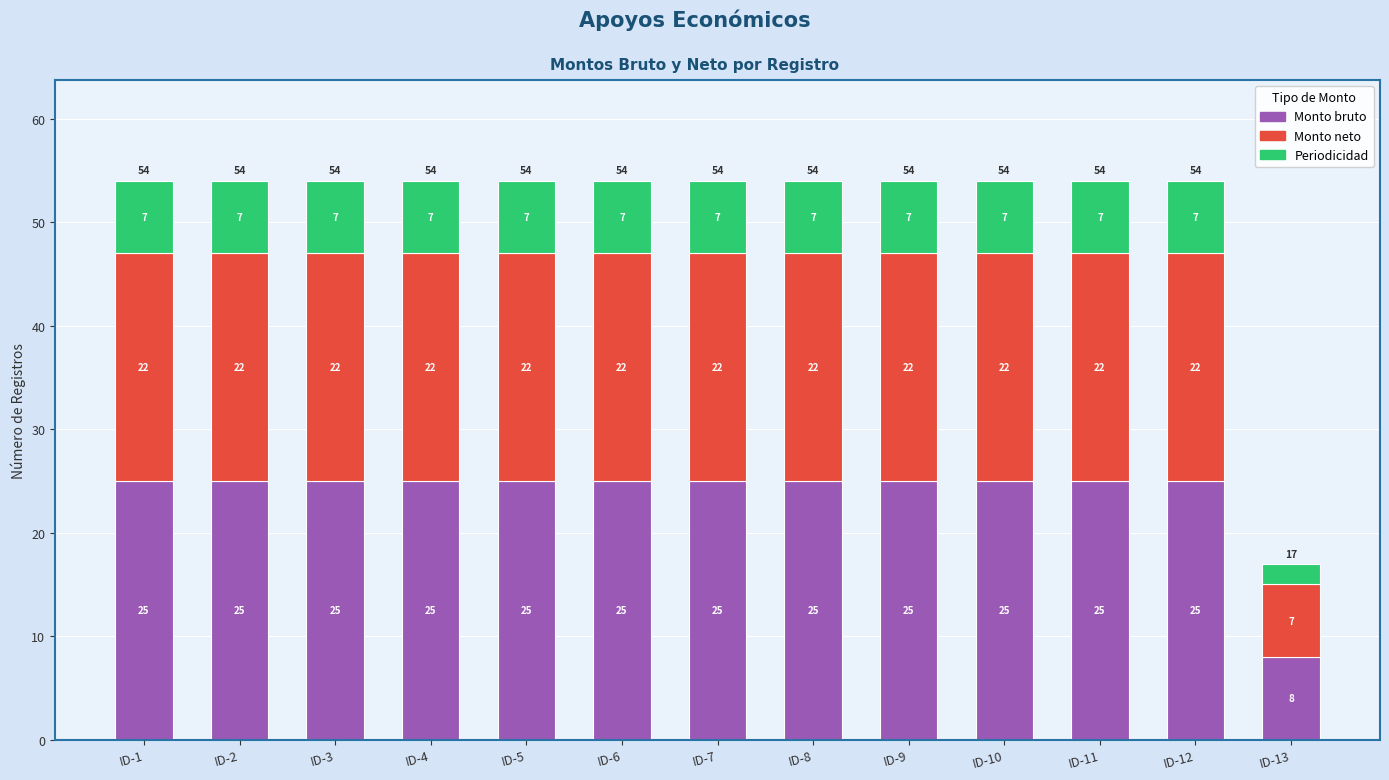

What is the minimum value for Monto bruto?

8